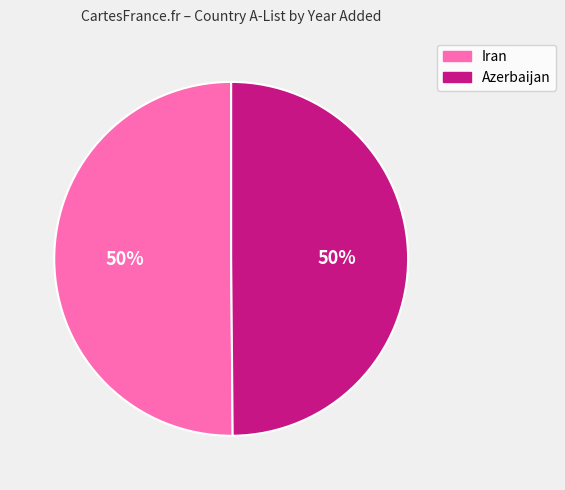

Combined, do Iran and Azerbaijan account for over 50%?

Yes